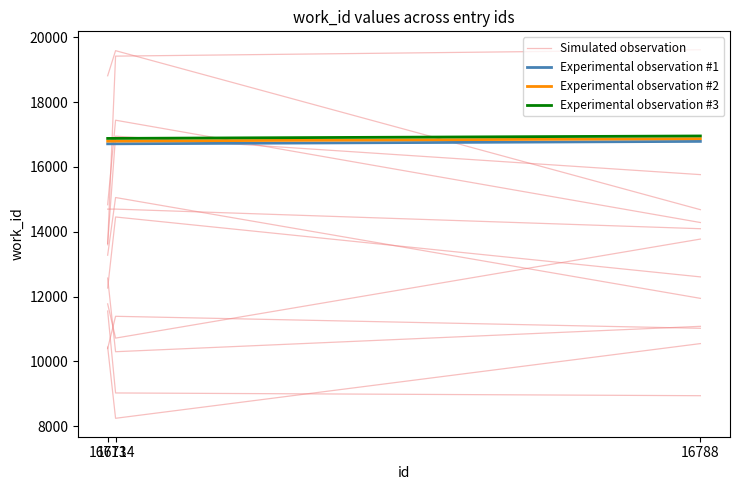

Read the Experimental observation #1 value at 16714.

16714.0